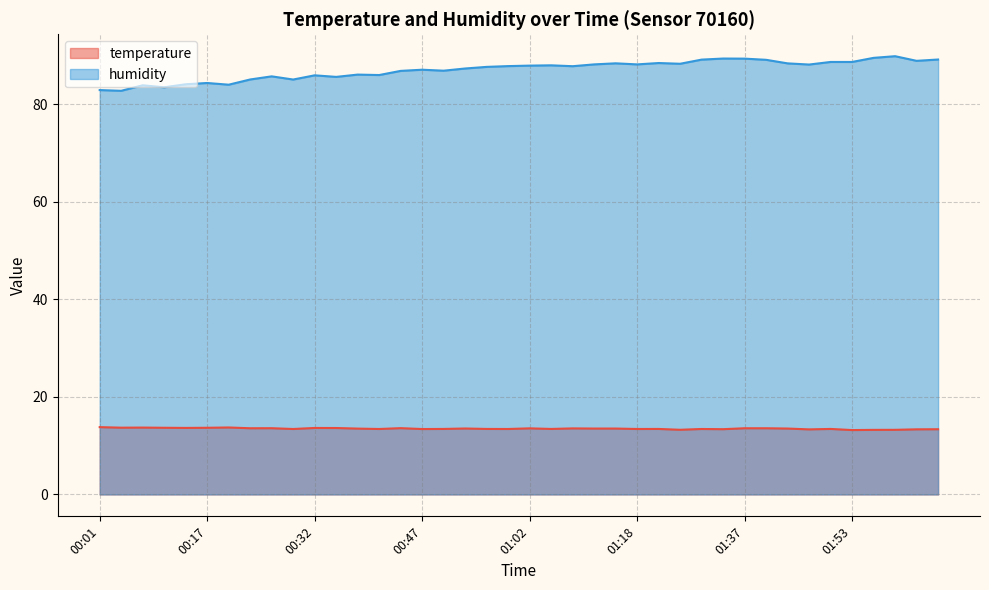

At which category is the sum across all series the highest?

01:59